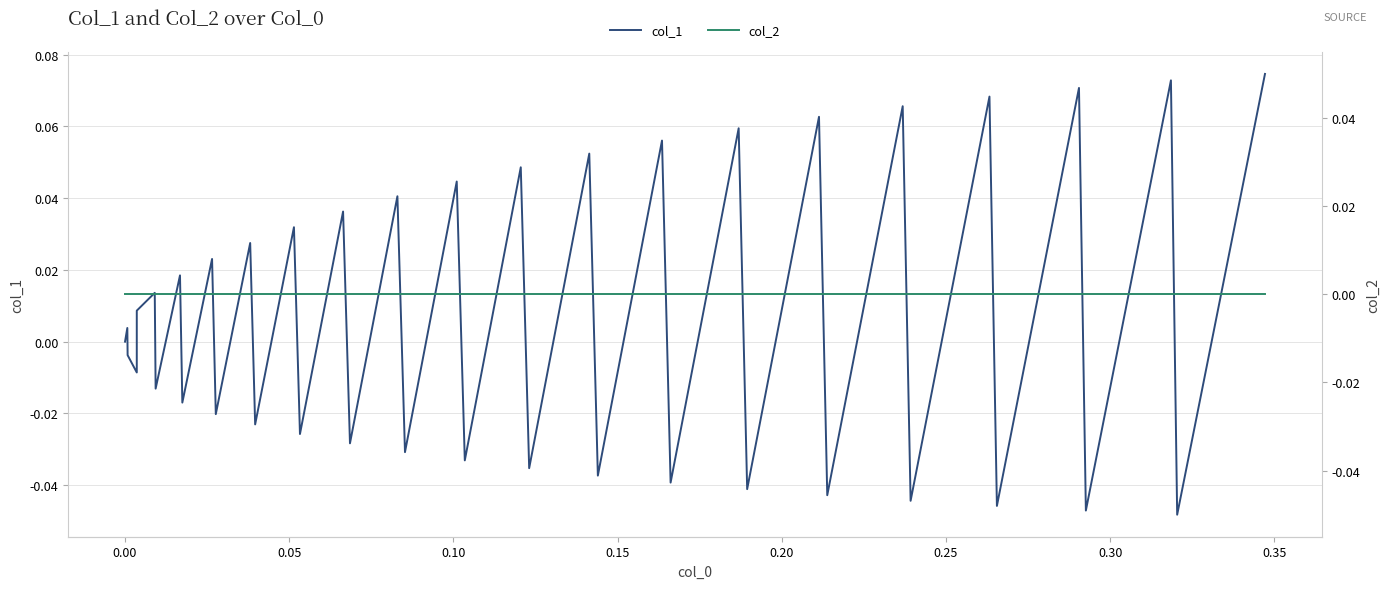

Rank the series by their average value, from lowest to highest.

col_2, col_1